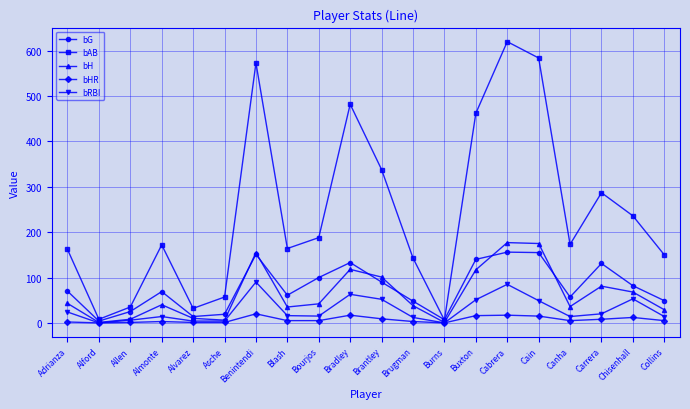

What is the average value of the bG series?

78